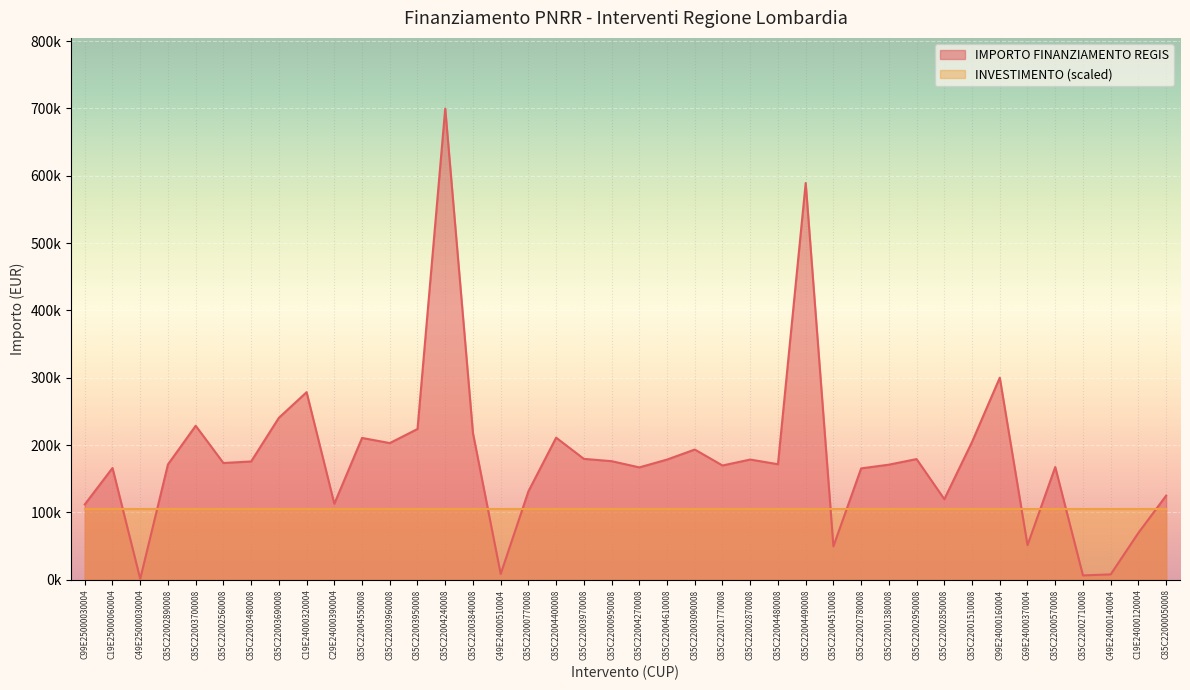

What position from the right is C85C22000570008?

5